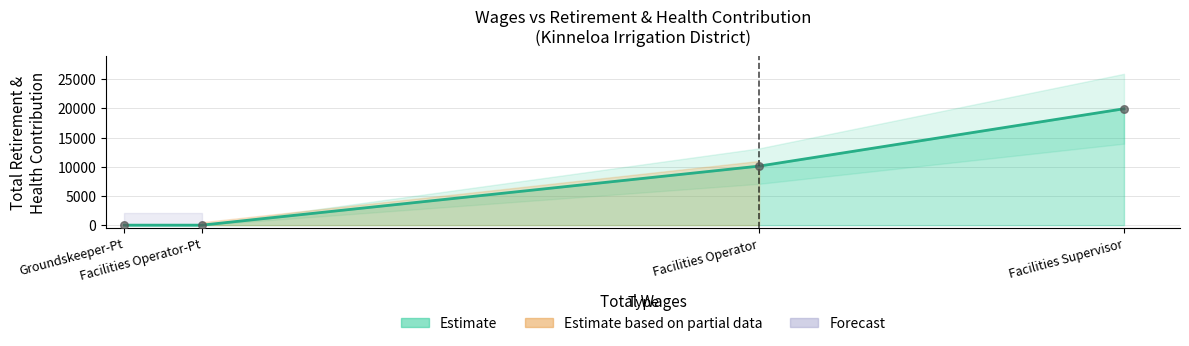

Between Groundskeeper-Pt and Facilities Operator-Pt, which is larger?

Groundskeeper-Pt